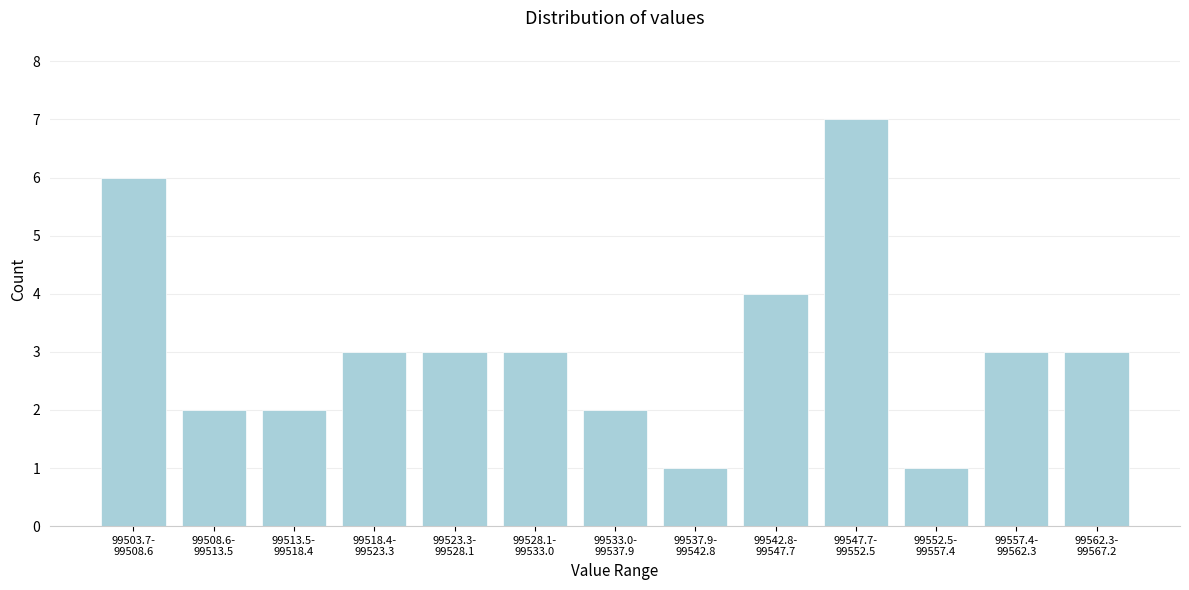

Reading left to right, transcribe all the data shown in this chart.

6	2	2	3	3	3	2	1	4	7	1	3	3